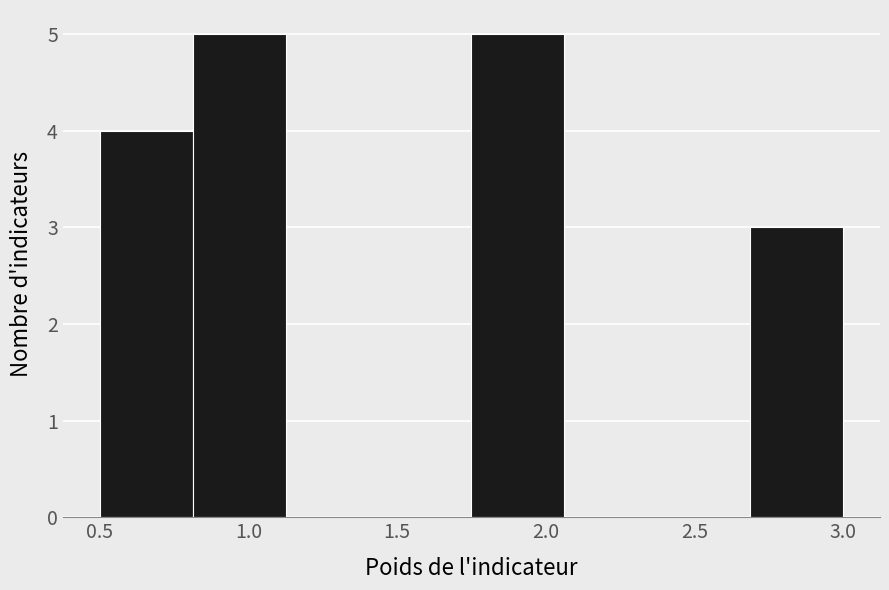

How tall is the bar that spans 1.75 to 2.05 on the x-axis? Neither the bar edges nor the heights are printed on the chart, so give them approximately, as read against the axes.

5